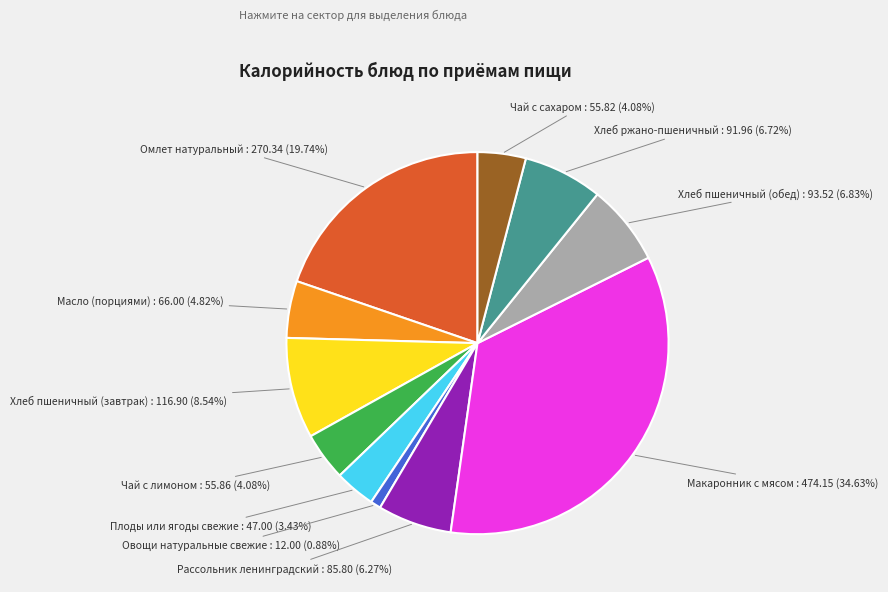

Is there a majority slice in this chart?

No